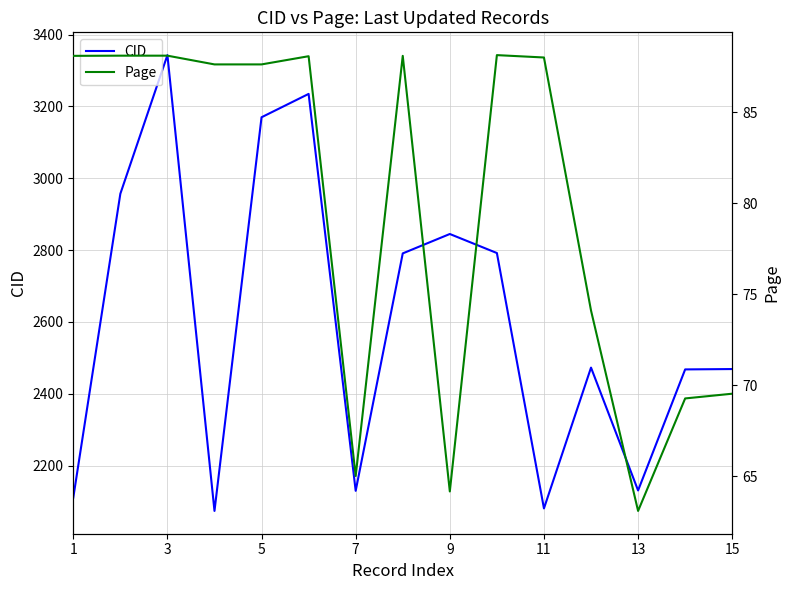

What is the difference between the maximum and minimum values in the Page series?

25.0